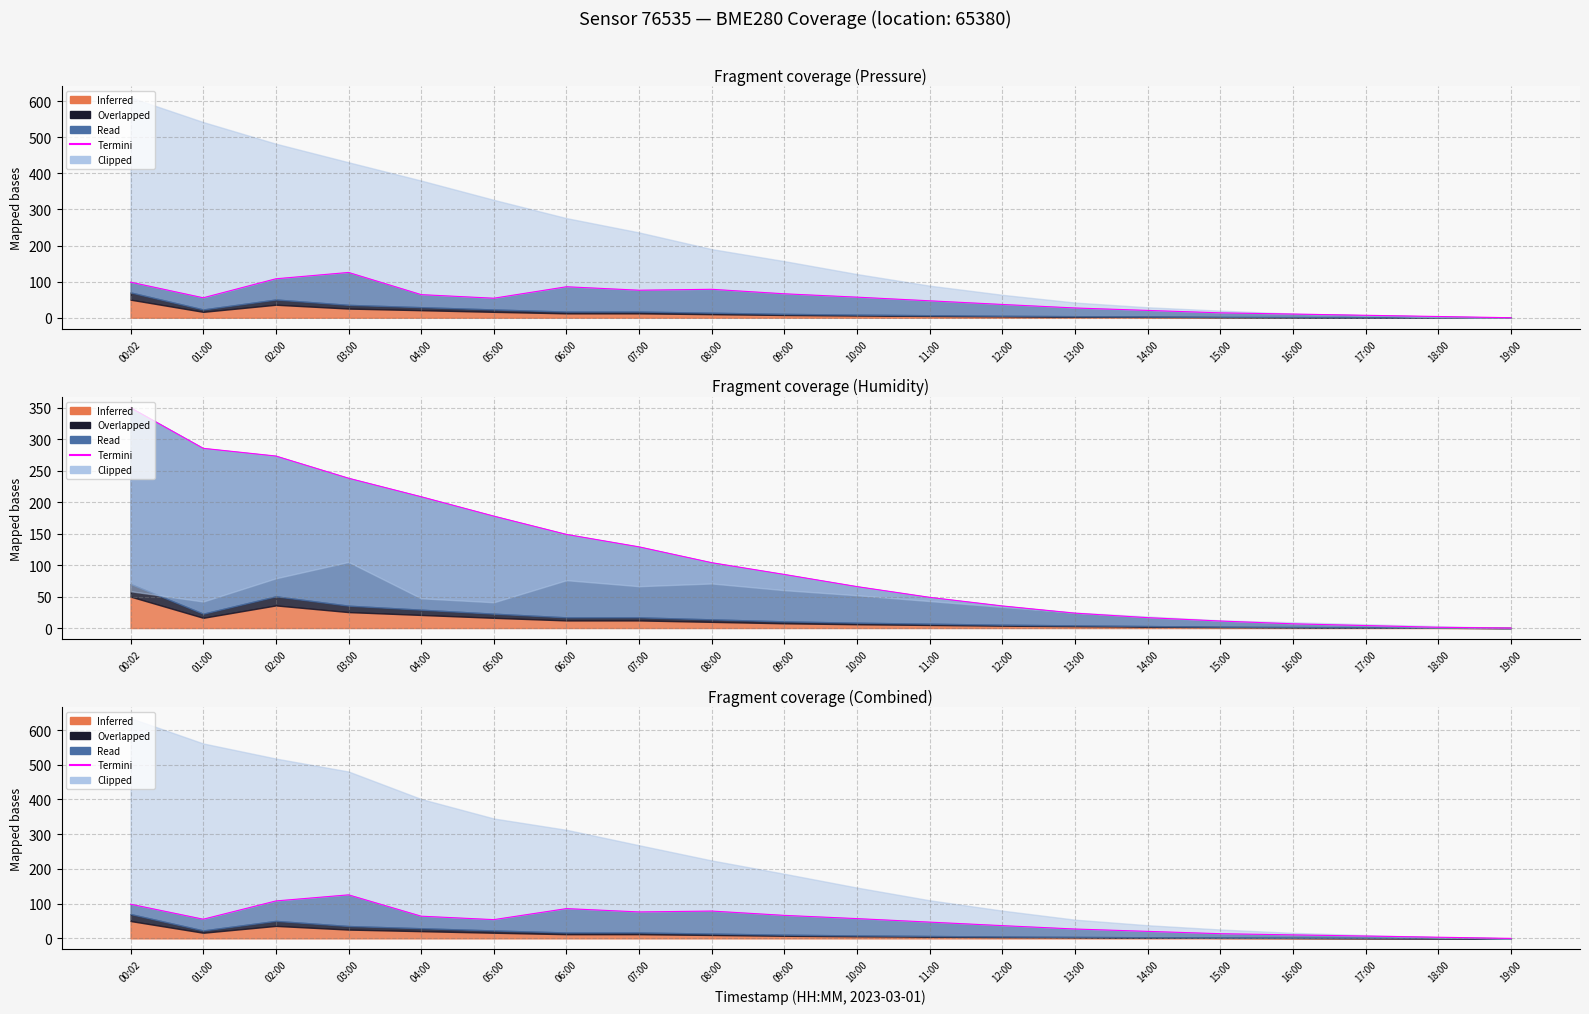

The chart shows a value of 16.1 at 01:00. True or false?

False